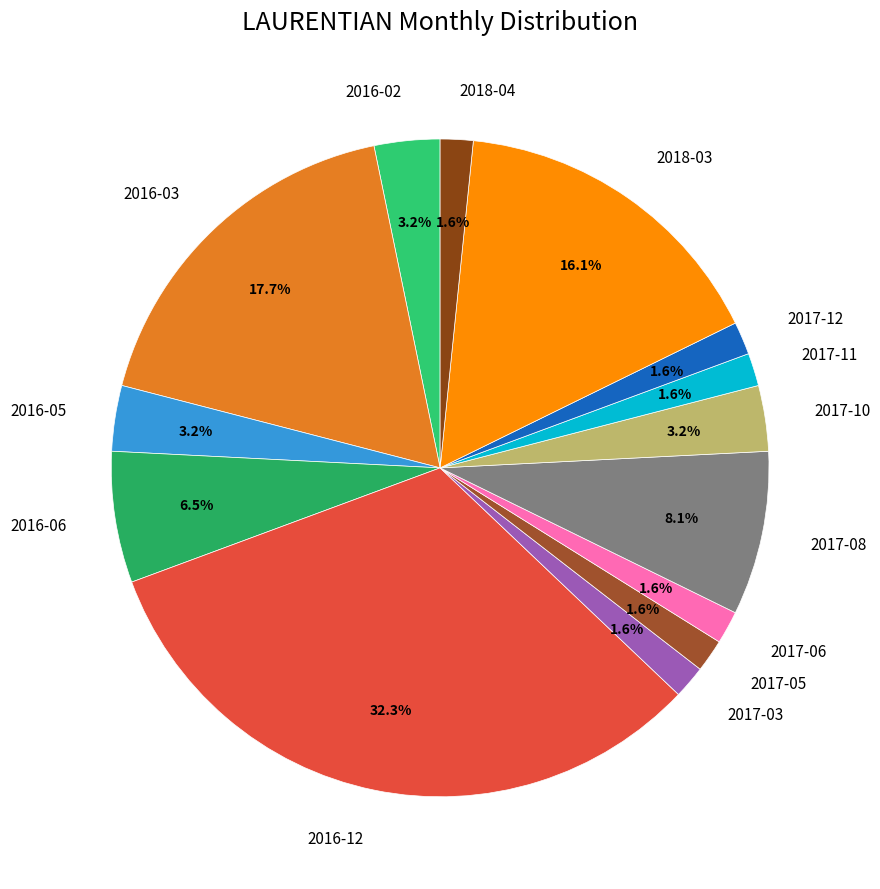

The 2017-06 slice represents 16% of the pie. True or false?

False